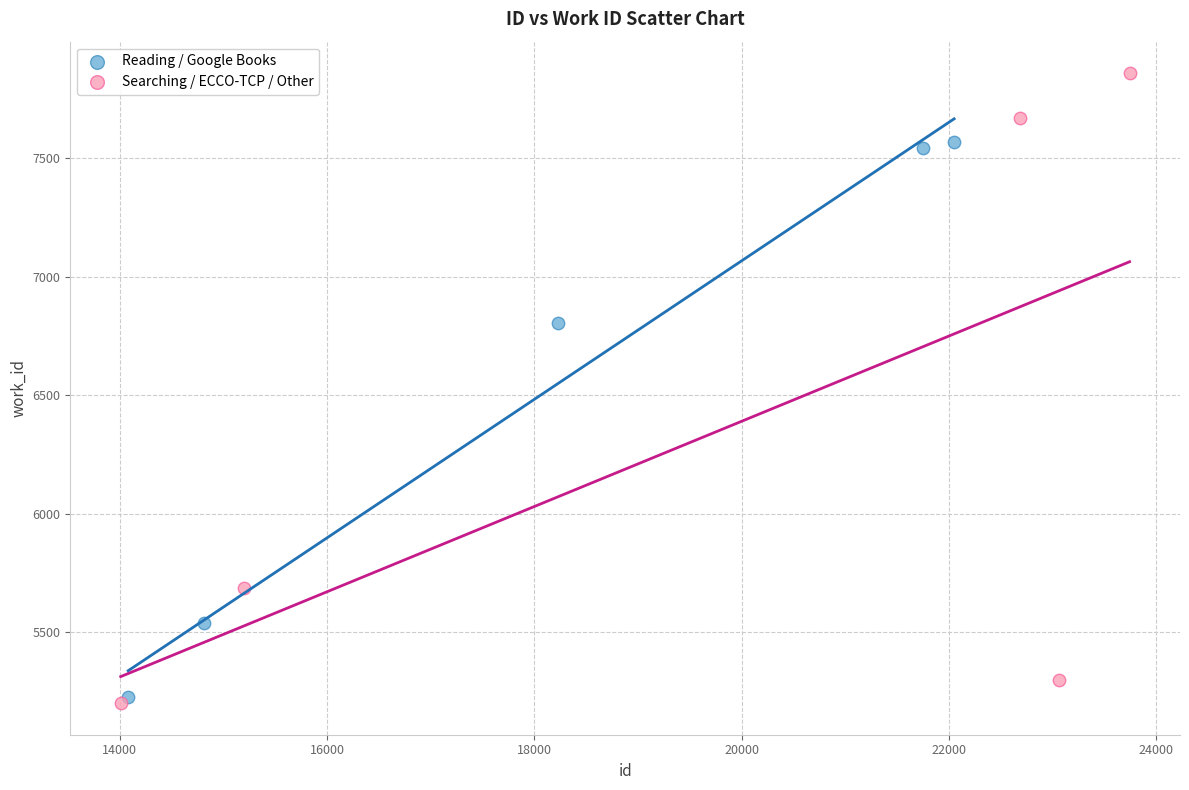

Which series contains the lowest Y value?

Searching / ECCO-TCP / Other